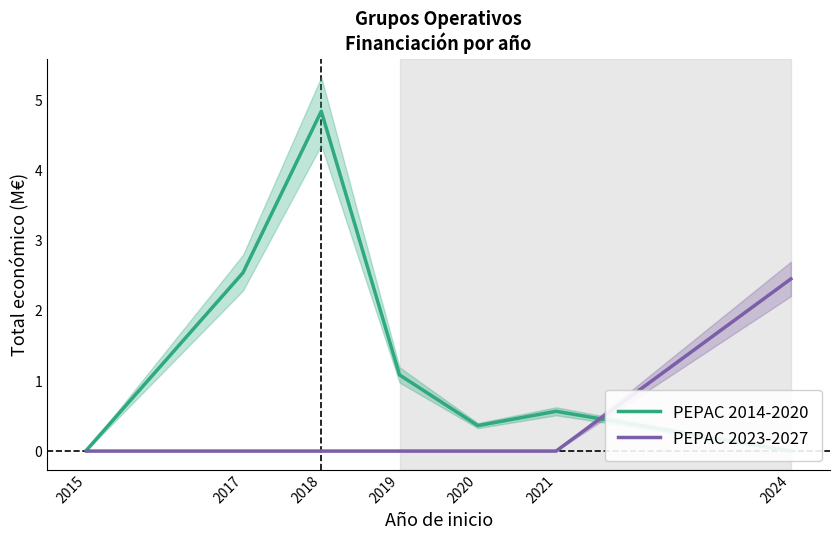

Reading left to right, list all the values displayed in this chart.

PEPAC 2014-2020: 2015=0.0	2017=2.5	2018=4.9	2019=1.1	2020=0.4	2021=0.6	2024=0.0
PEPAC 2023-2027: 2015=0.0	2017=0.0	2018=0.0	2019=0.0	2020=0.0	2021=0.0	2024=2.5